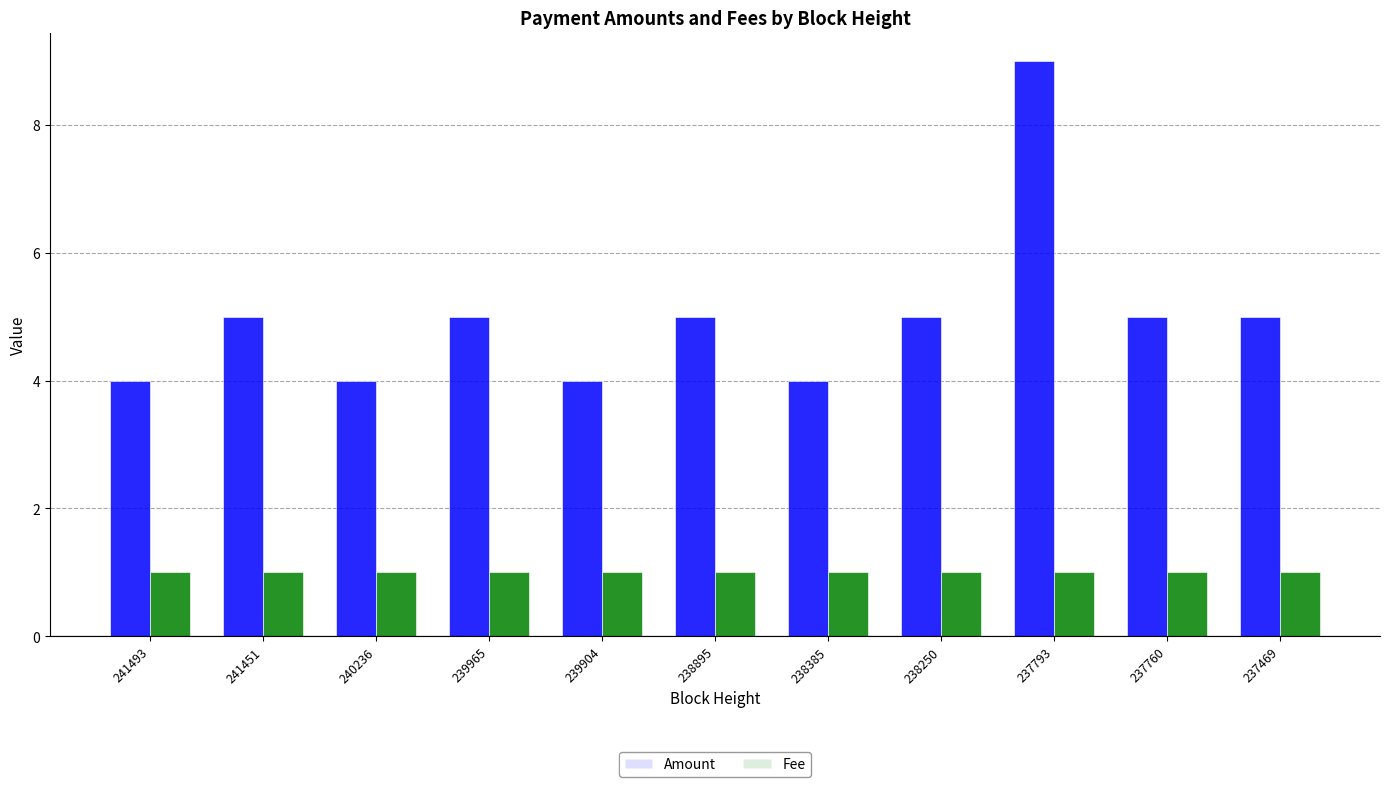

What is the smallest value displayed?

1